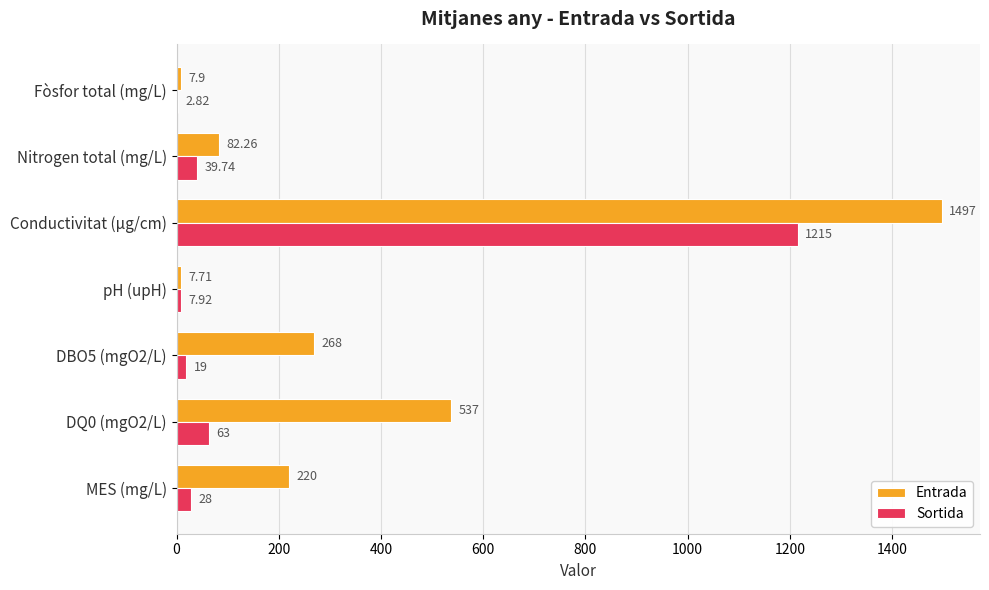

Which series has the largest total across all categories?

Entrada